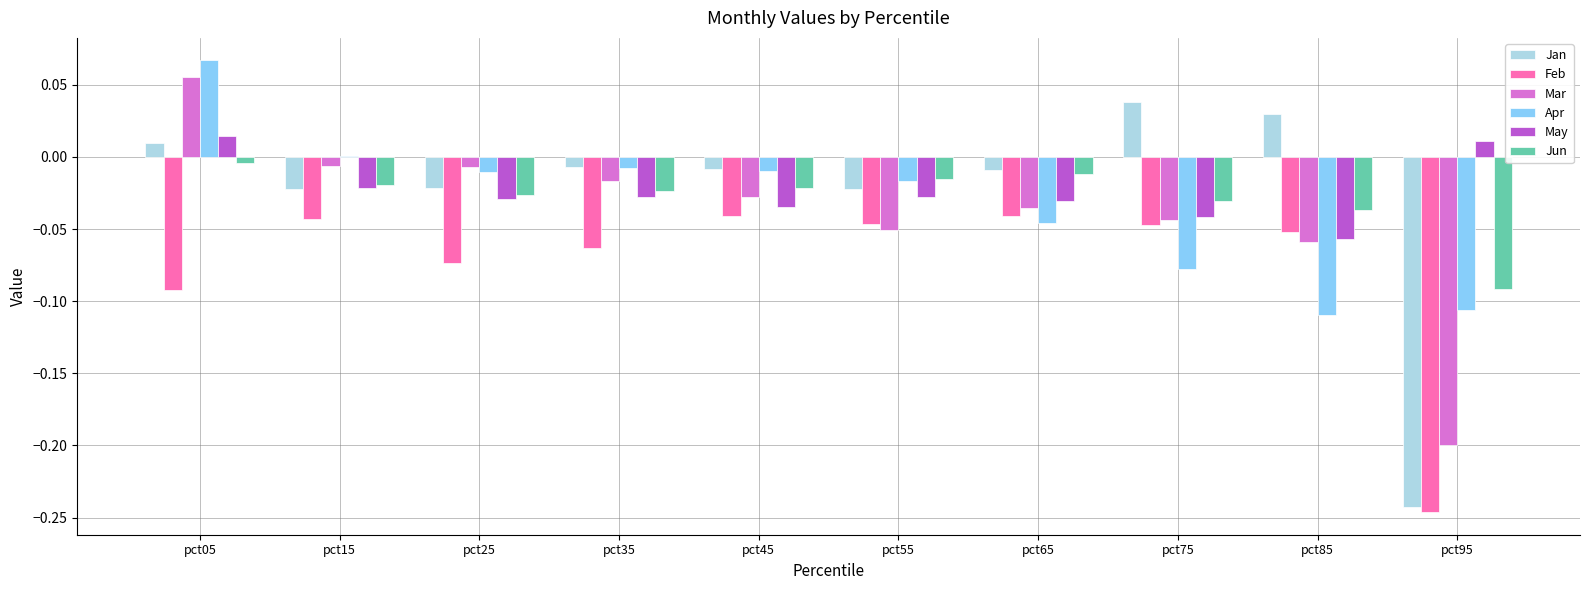

The Mar series shows 0.0 at pct05. True or false?

False